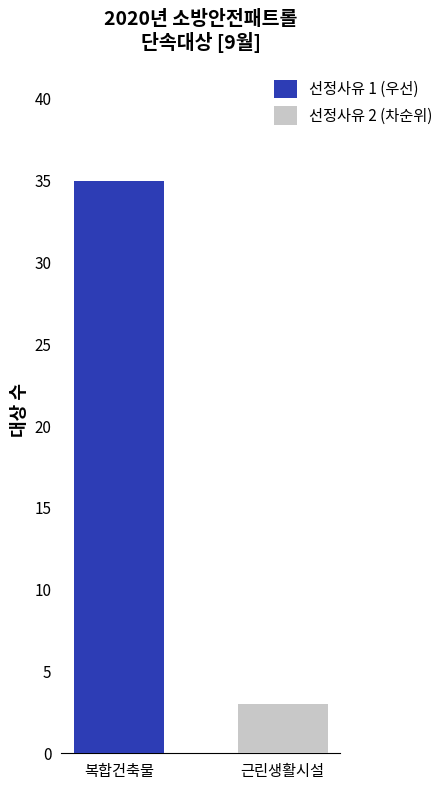

What is the sum of all 선정사유 1 (우선) values?

35